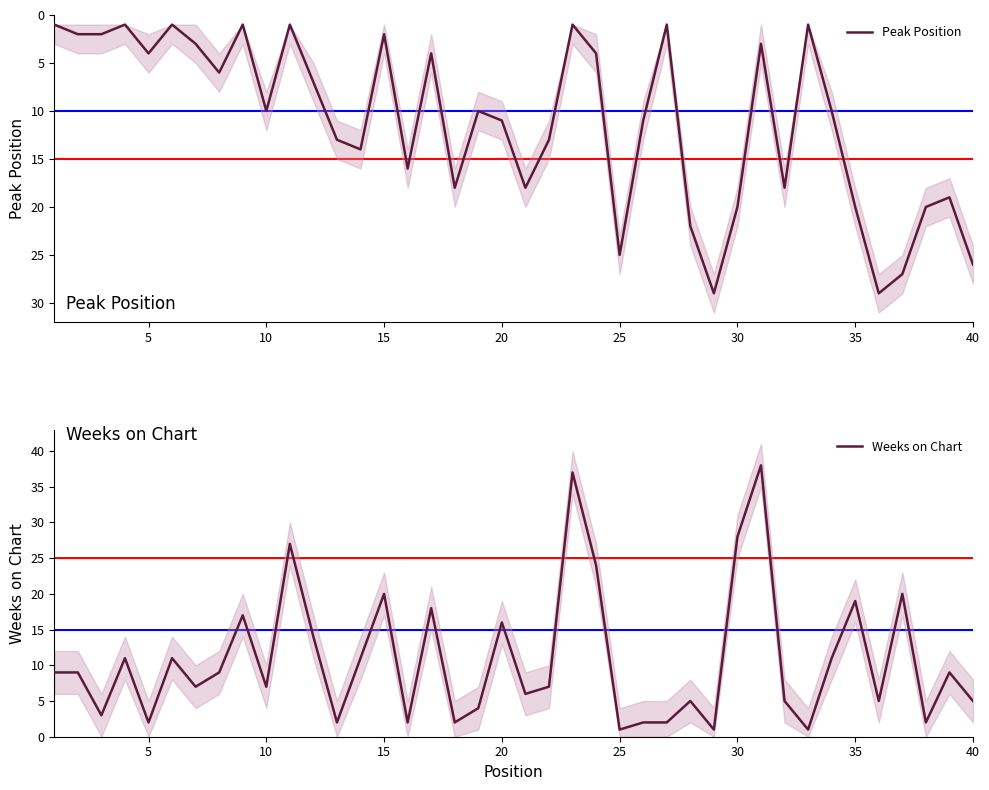

What is the difference between the Weeks on Chart values at 10 and 25?

6